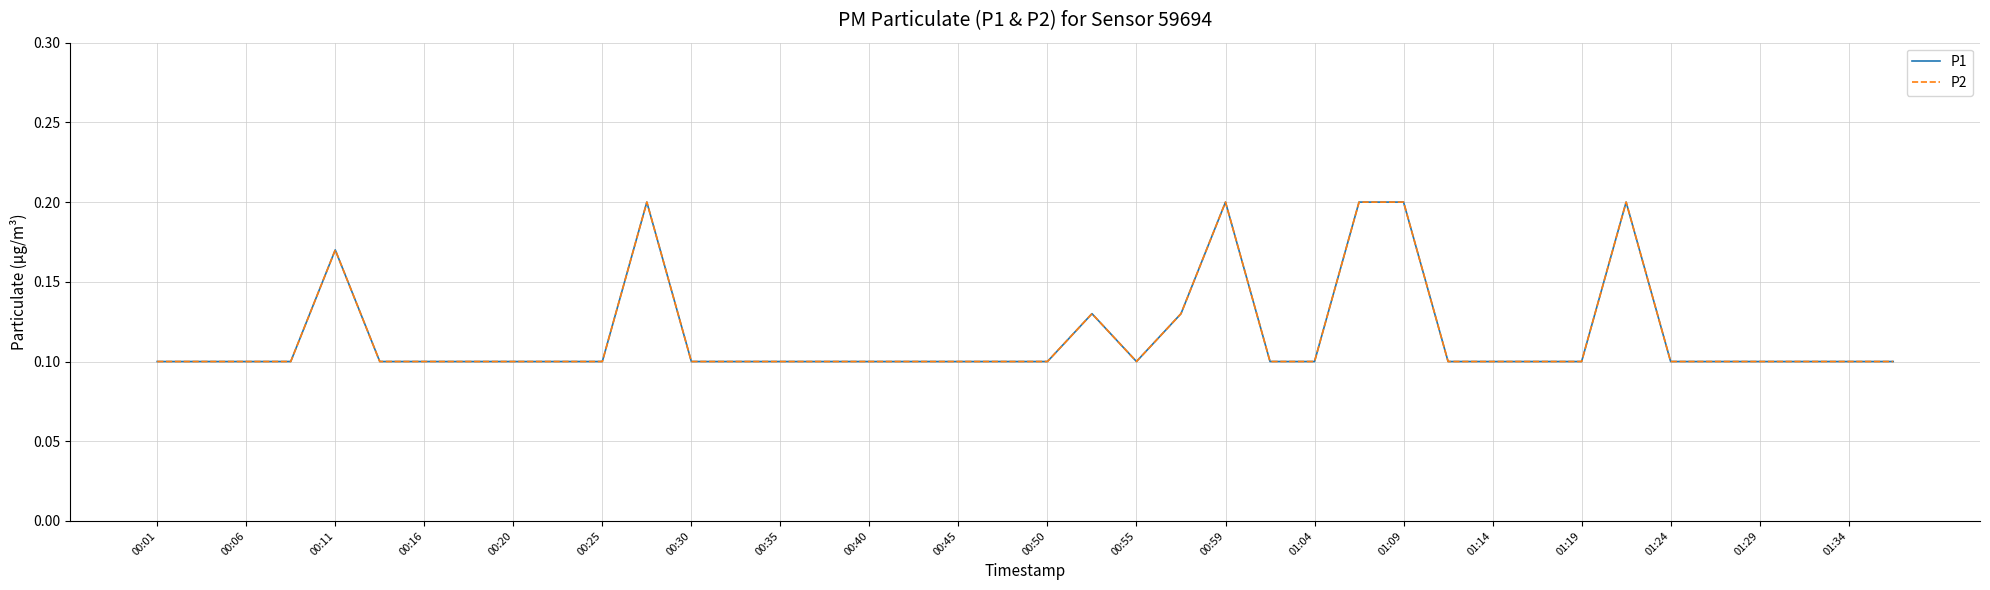

True or false: P1 and P2 cross at least once.

False